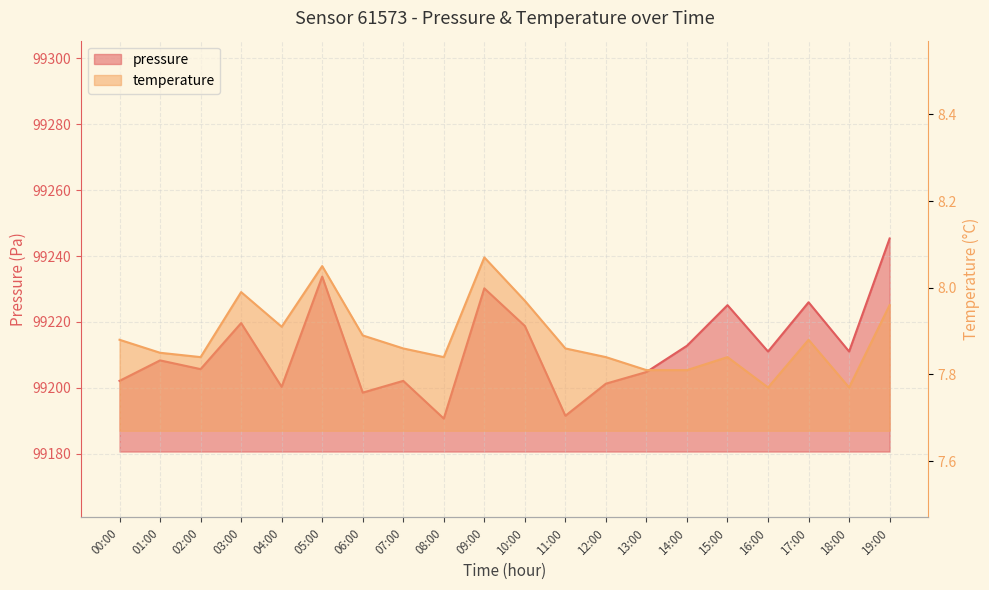

Rank the series at 06:00 from lowest to highest value.

temperature, pressure